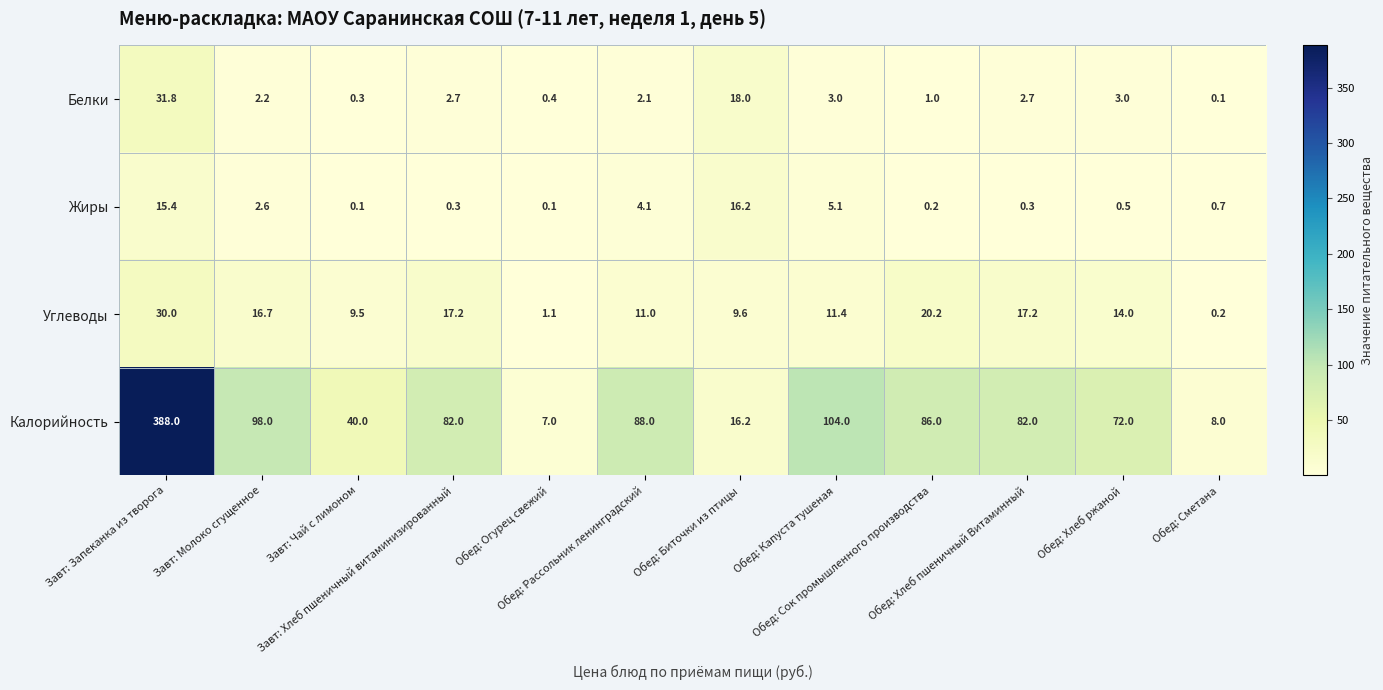

What is the difference between the highest and lowest values at Обед: Хлеб ржаной?

71.5